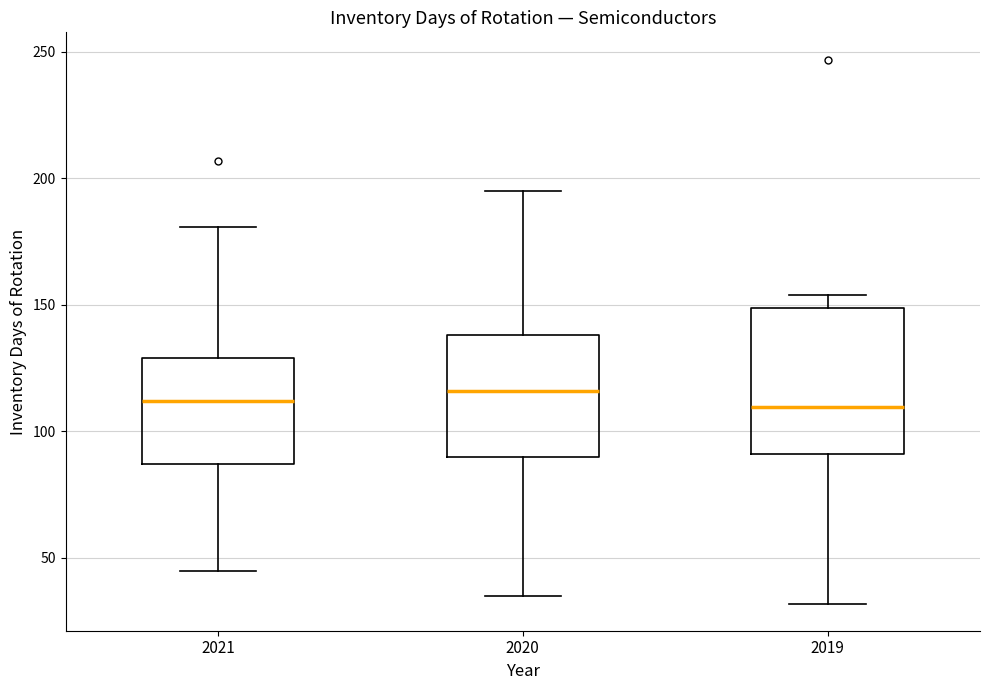

Reading left to right, transcribe this box plot: for each box, give where its median line is, the range the box spans, and where its two whiskers end, as read against the y-axis. The values are not printed on the chart, so give them approximately, as read against the axis.

2021: median 110, box 85 to 130, whiskers 45 to 180
2020: median 115, box 90 to 140, whiskers 35 to 195
2019: median 110, box 90 to 150, whiskers 30 to 155